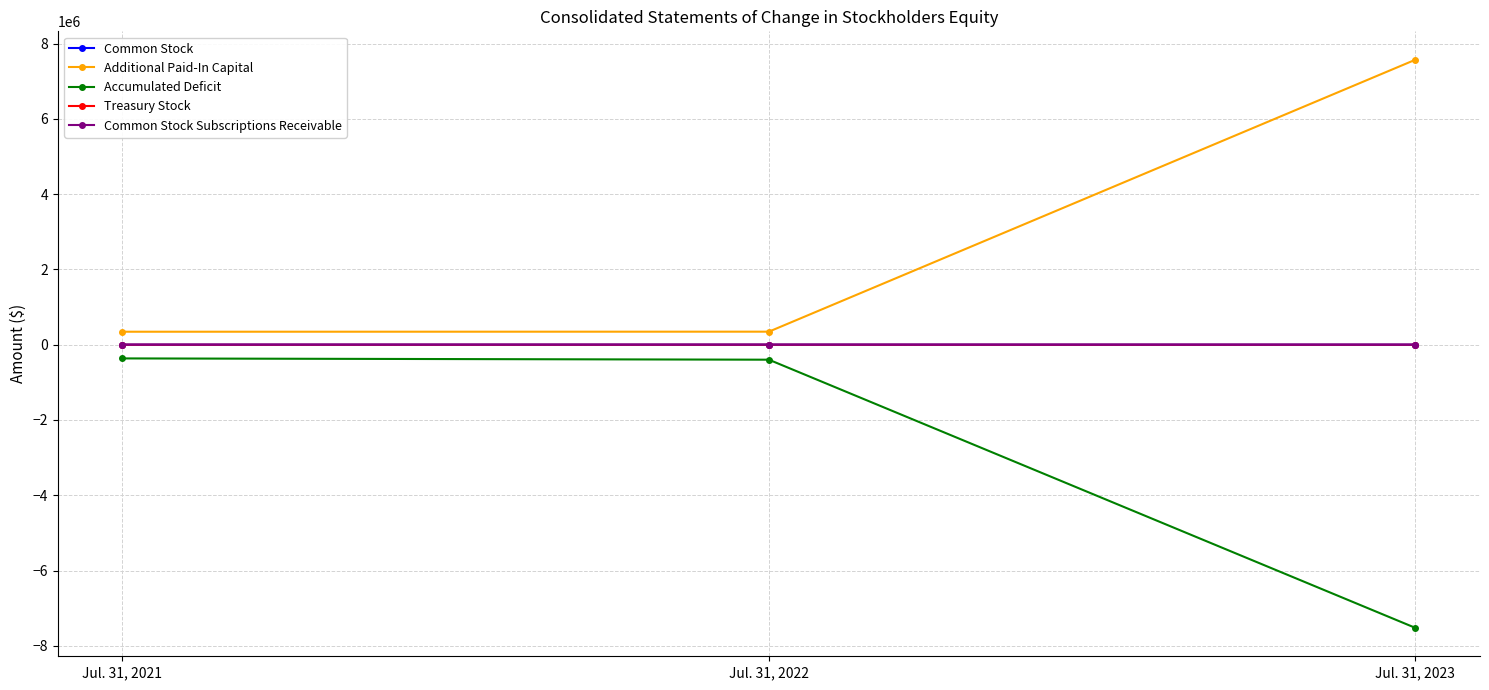

How many Common Stock Subscriptions Receivable values are between -2000 and 0?

3